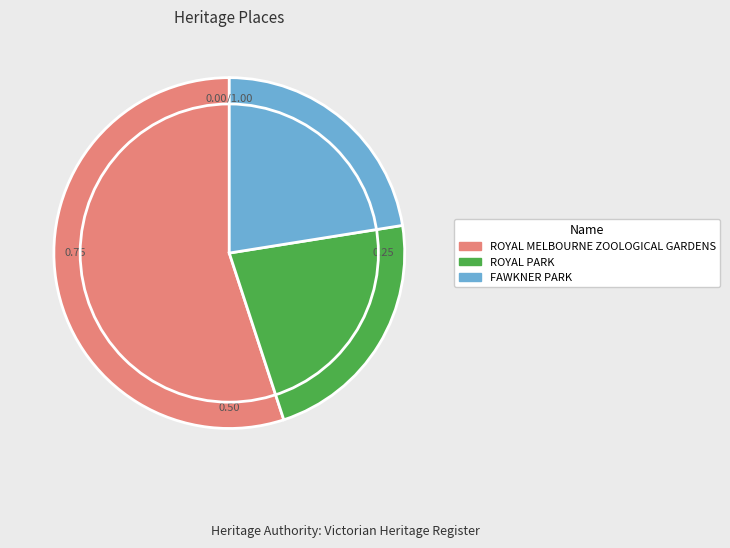

Do FAWKNER PARK and ROYAL MELBOURNE ZOOLOGICAL GARDENS together represent more than half of the pie?

Yes